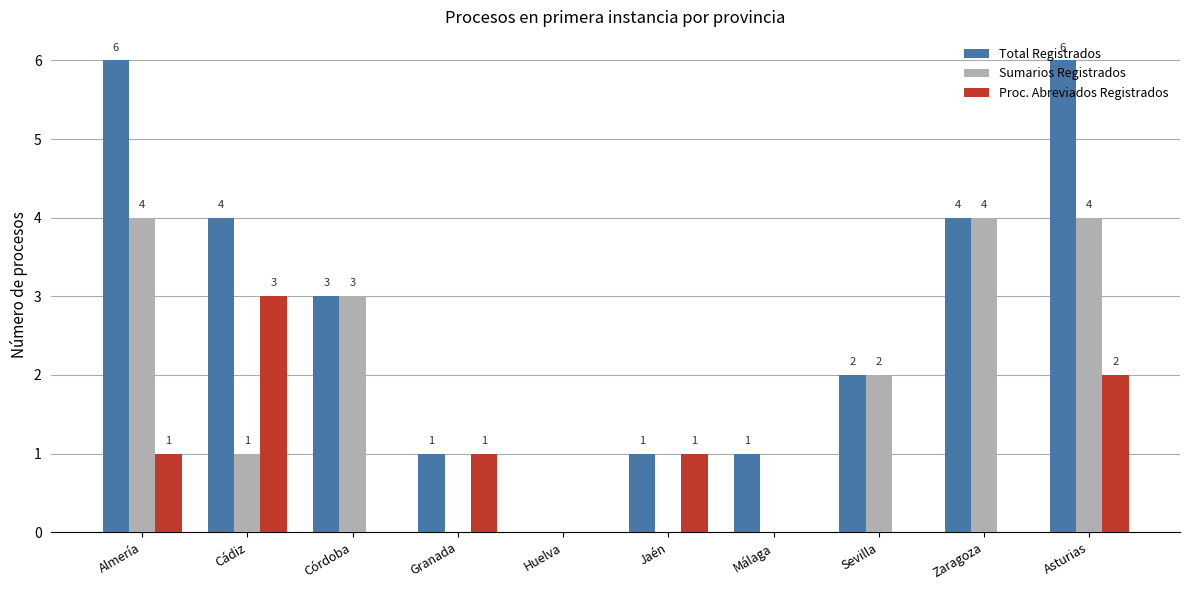

What are all the series names shown in the legend?

Total Registrados, Sumarios Registrados, Proc. Abreviados Registrados